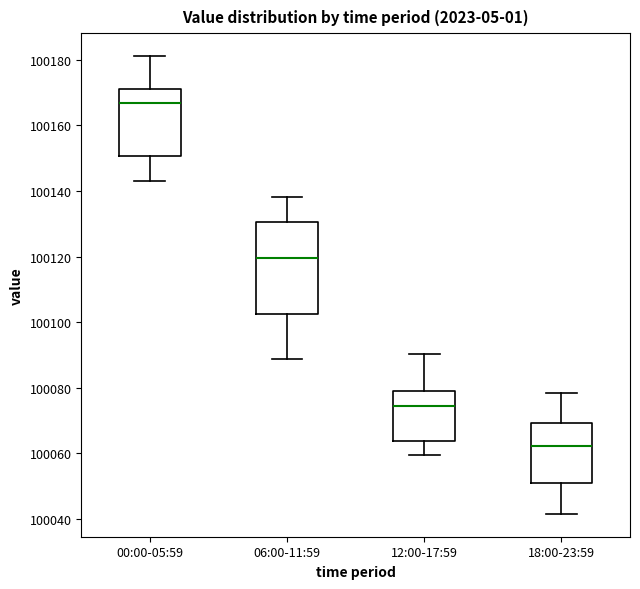

Reading left to right, read every box against the y-axis: the position of its median line, the range the box covers, and the ends of its whiskers. The values are not printed on the chart, so give them approximately, as read against the axis.

00:00-05:59: median 100166, box 100150 to 100172, whiskers 100144 to 100182
06:00-11:59: median 100120, box 100102 to 100130, whiskers 100088 to 100138
12:00-17:59: median 100074, box 100064 to 100078, whiskers 100060 to 100090
18:00-23:59: median 100062, box 100052 to 100070, whiskers 100042 to 100078